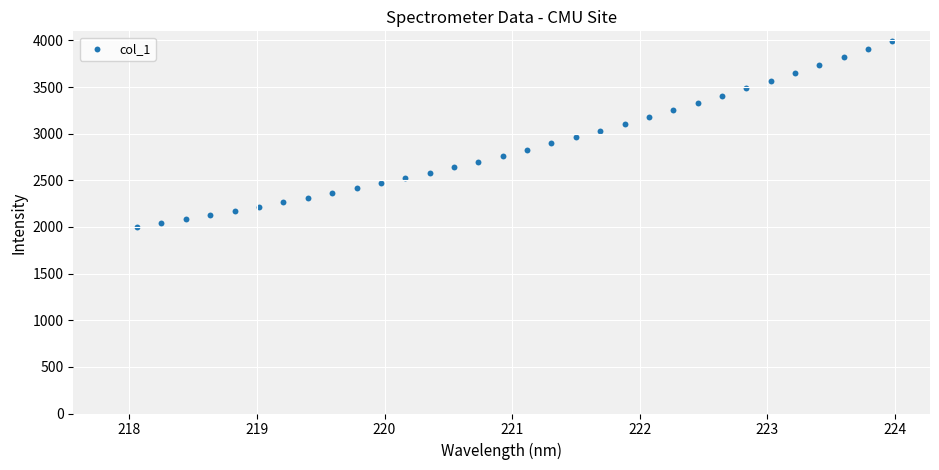

What is the range of X values (max minus min)?

5.9